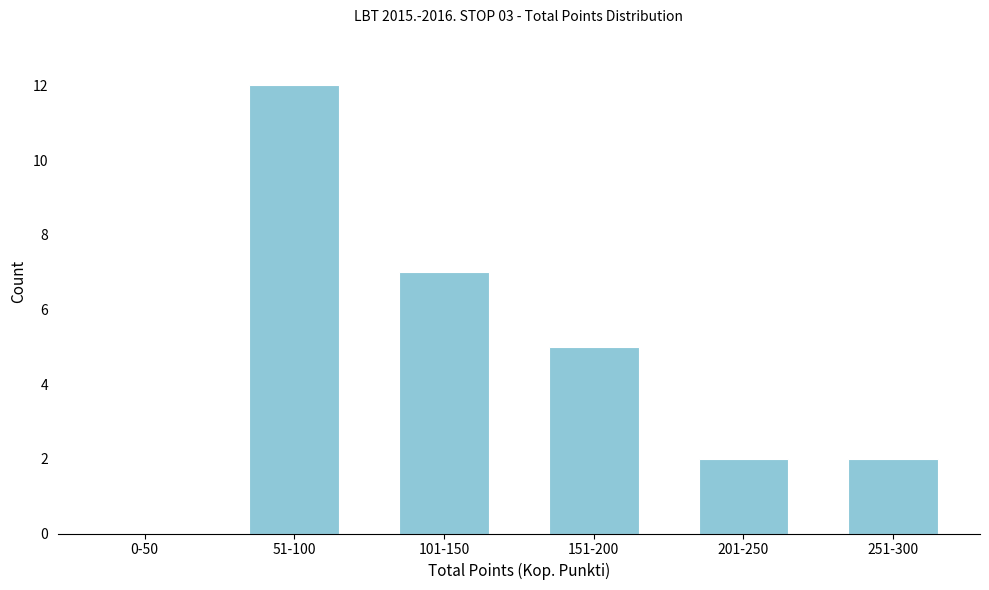

Reading left to right, extract all data points from this chart.

0-50=0	51-100=12	101-150=7	151-200=5	201-250=2	251-300=2